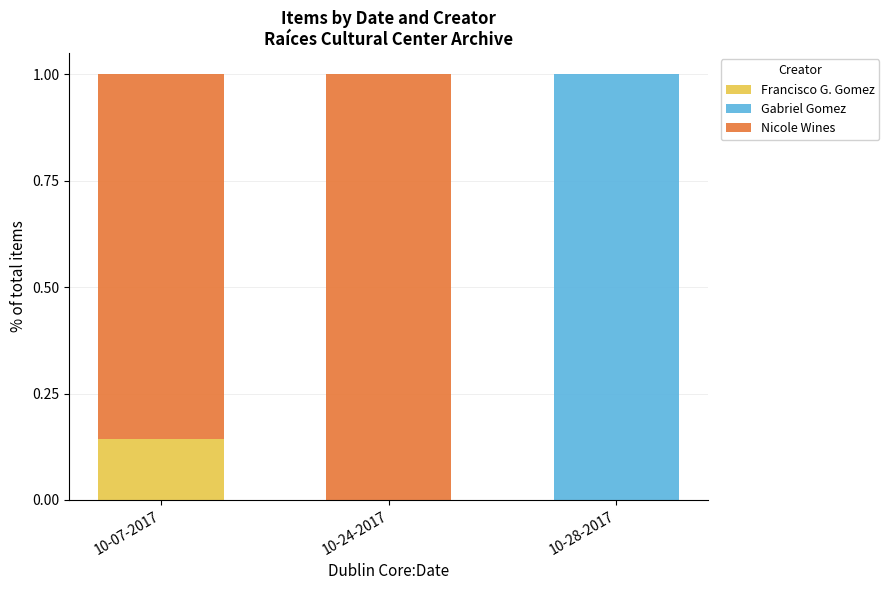

True or false: Francisco G. Gomez has a value of 0.0 at 10-28-2017.

True